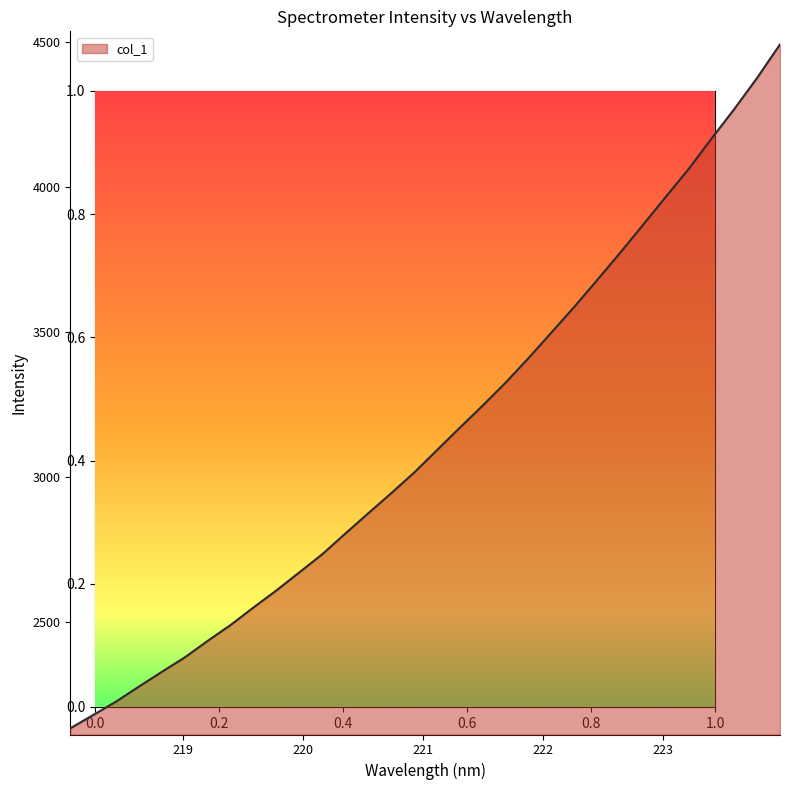

Count the number of values greater than 3093.

16